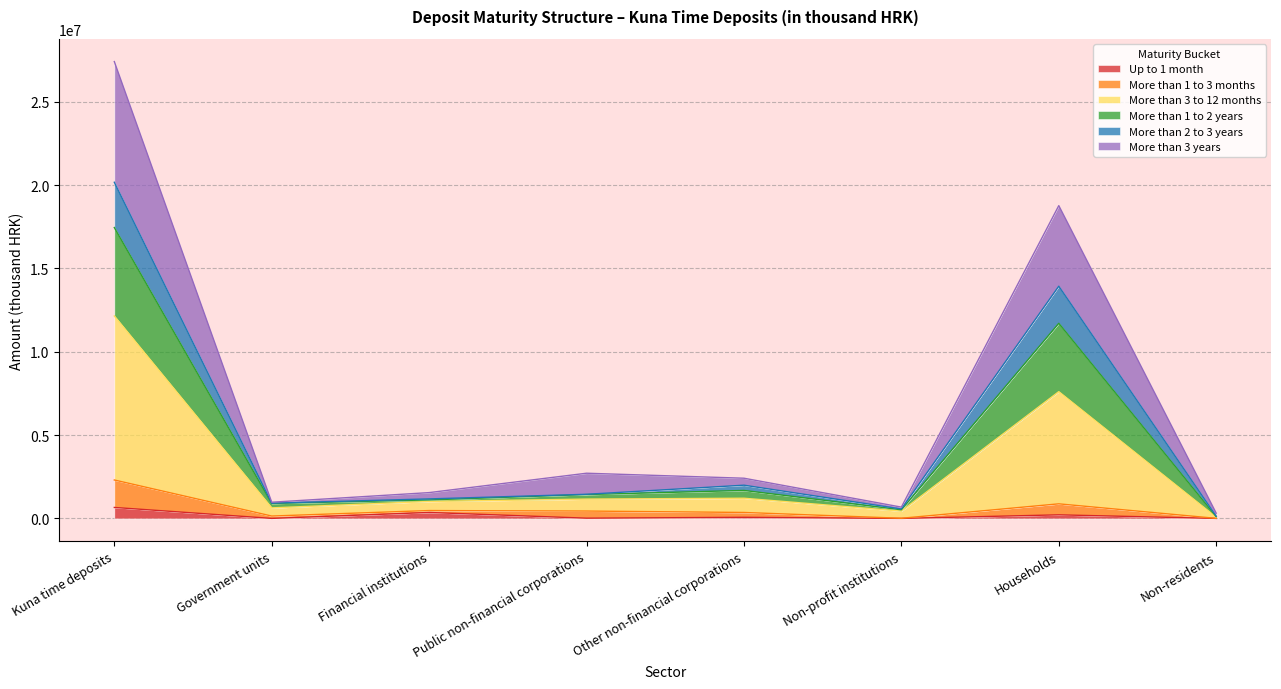

At which label is Up to 1 month closest to 329818?

Financial institutions